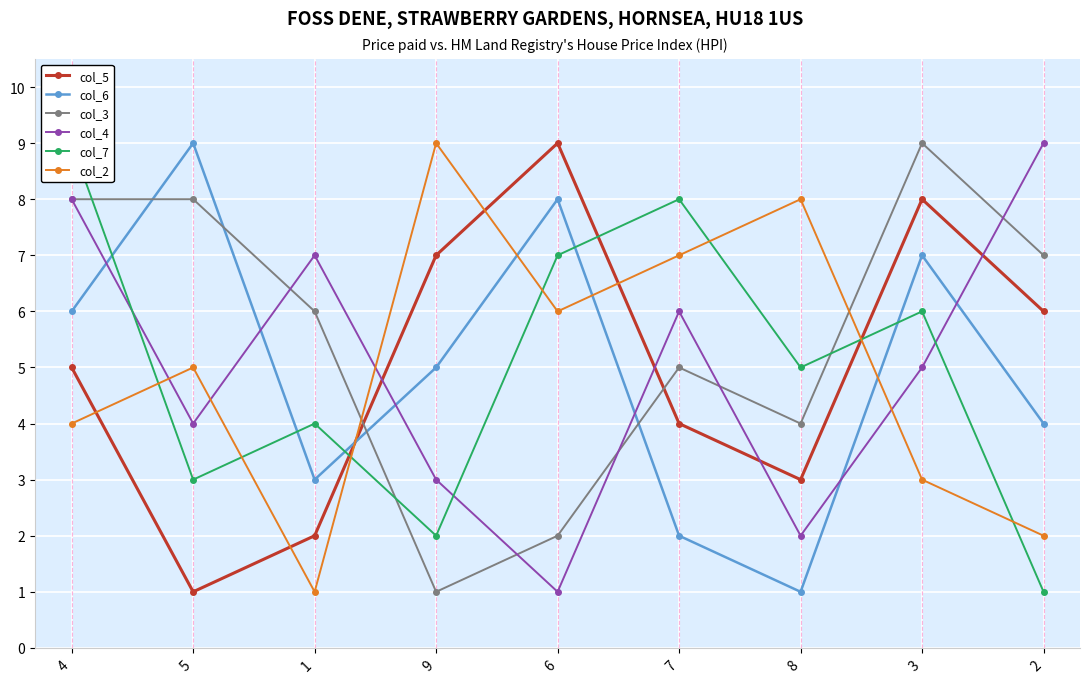

What is the difference between the second highest and minimum values in the col_6 series?

7